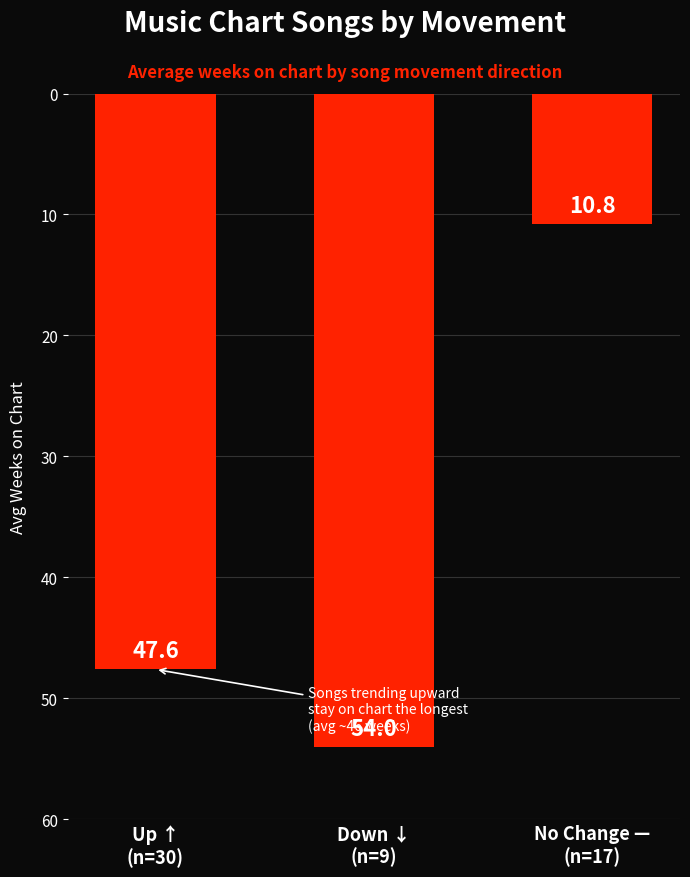

What is the value of the 1st bar from the left?

47.6